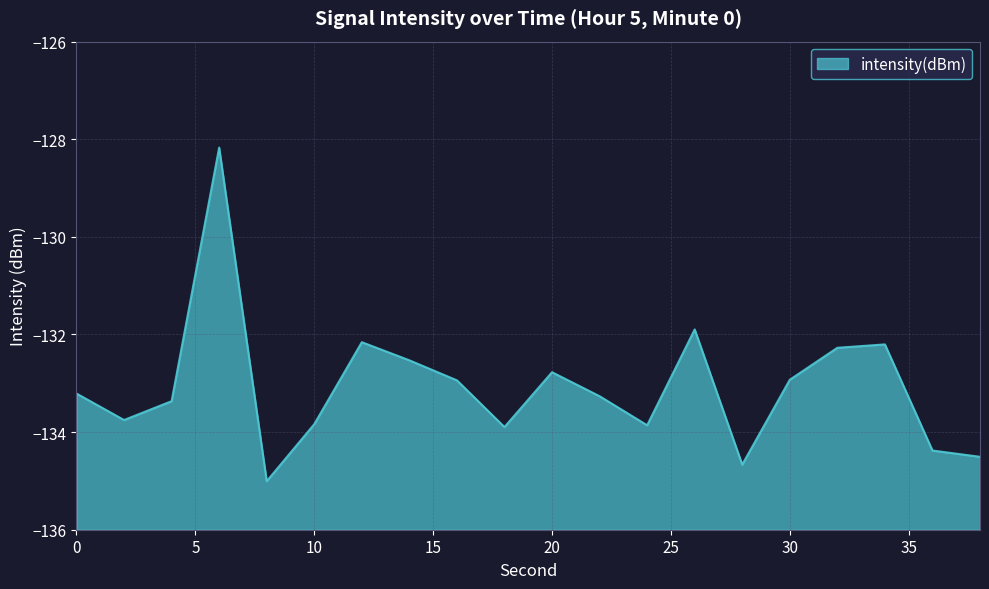

What is the minimum value shown in the chart?

-135.0